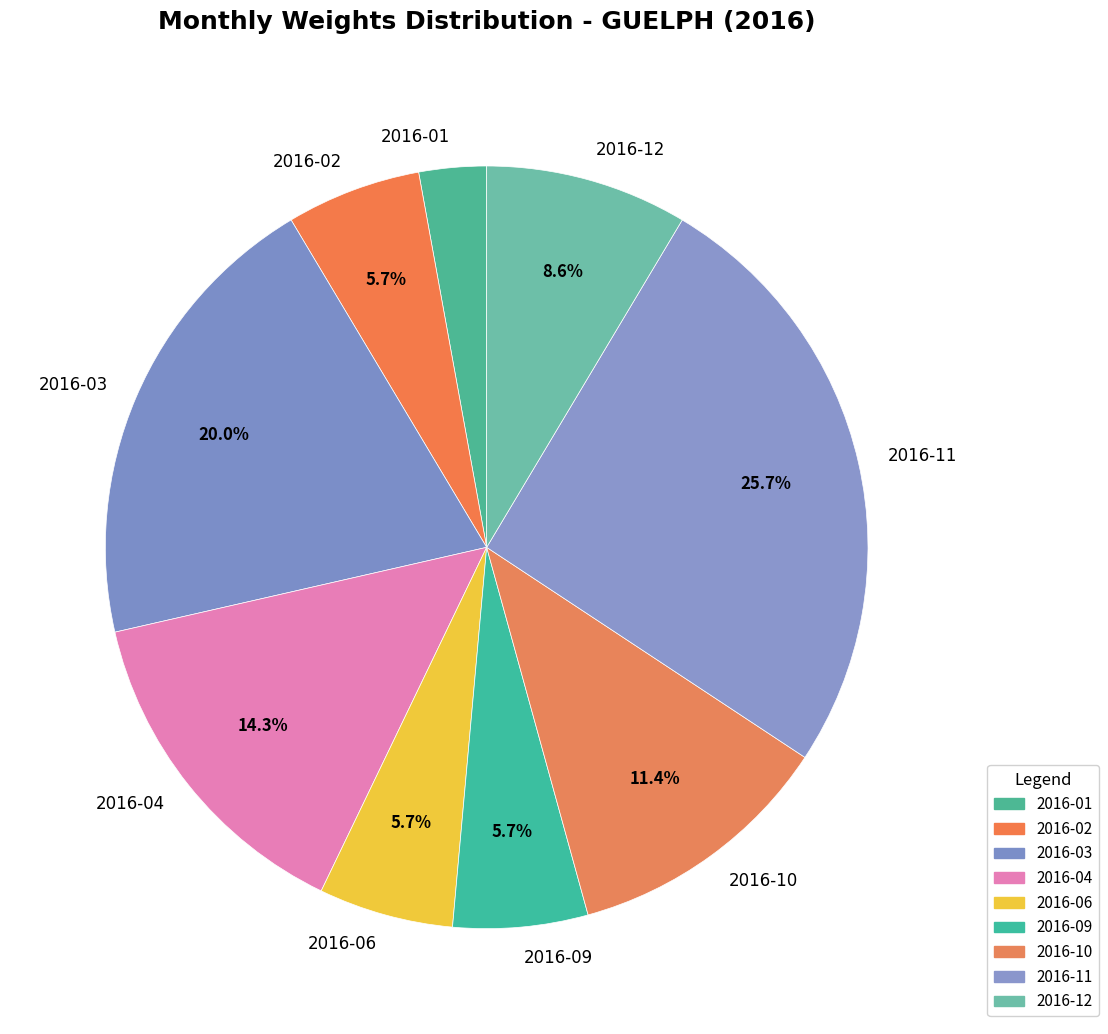

Is 2016-11 the majority of the pie?

No